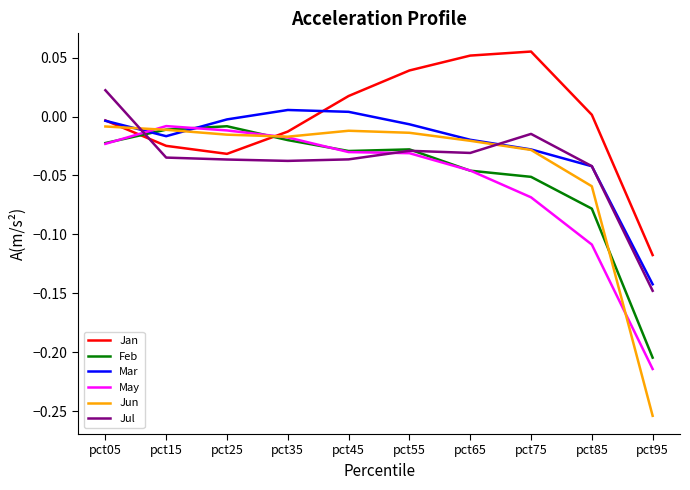

How many positive values does the Mar series have?

2